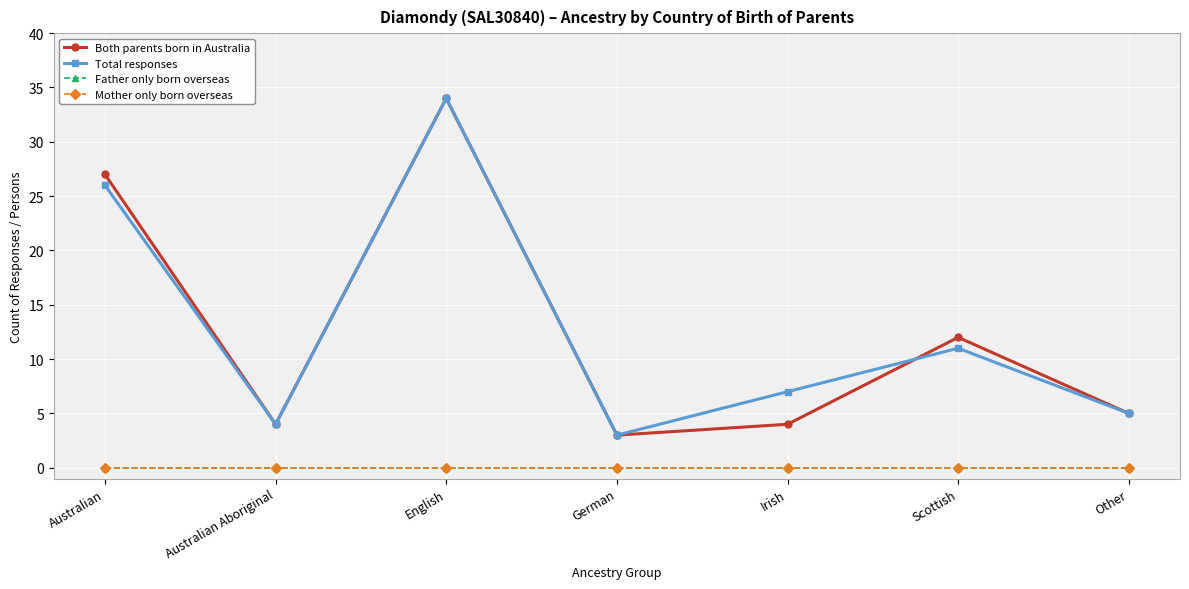

What is the maximum value shown in the chart?

34